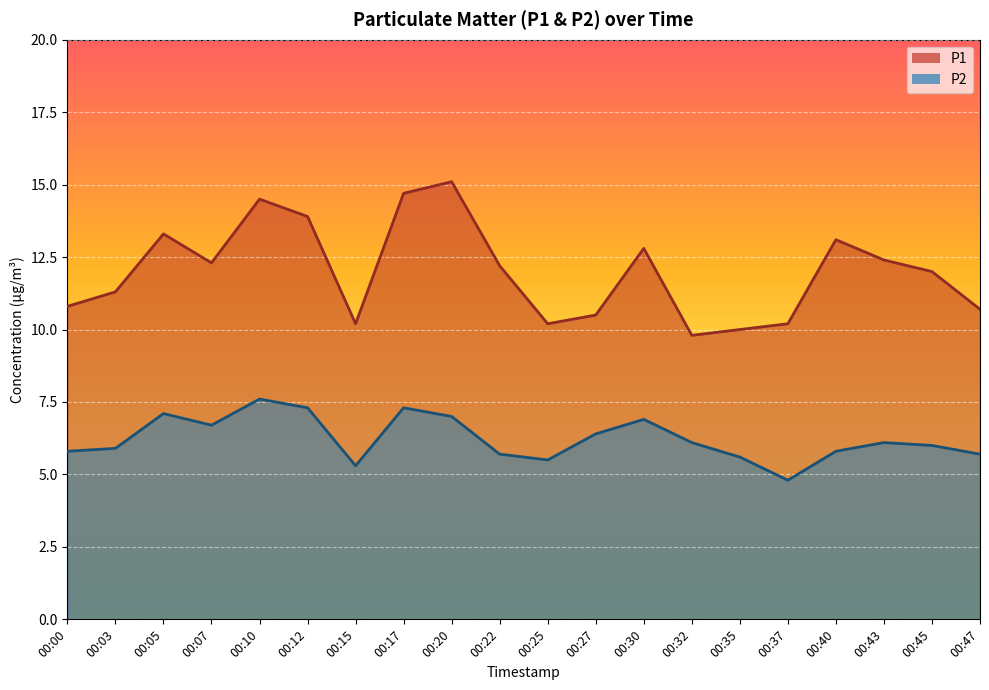

Rank the series at 00:27 from lowest to highest value.

P2, P1